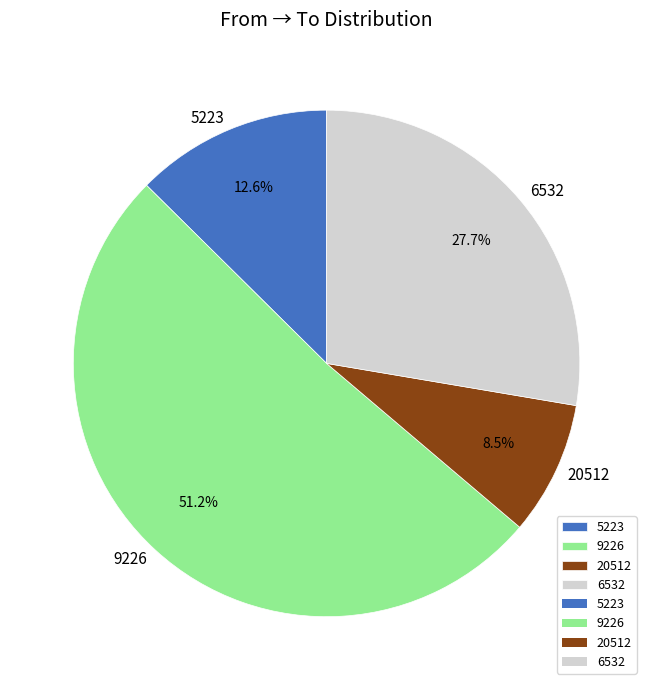

Rank the categories by value from lowest to highest.

20512, 5223, 6532, 9226